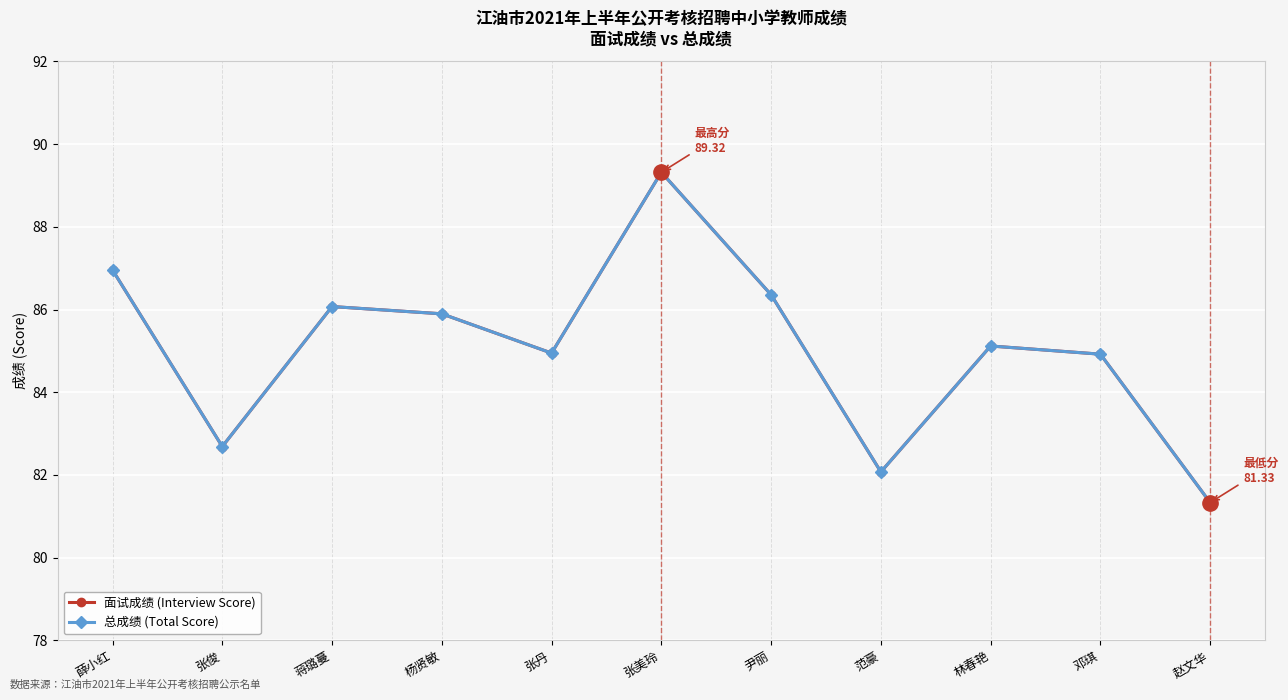

Is the value of 面试成绩 (Interview Score) at 张美玲 greater than the value of 总成绩 (Total Score) at 邓琪?

Yes